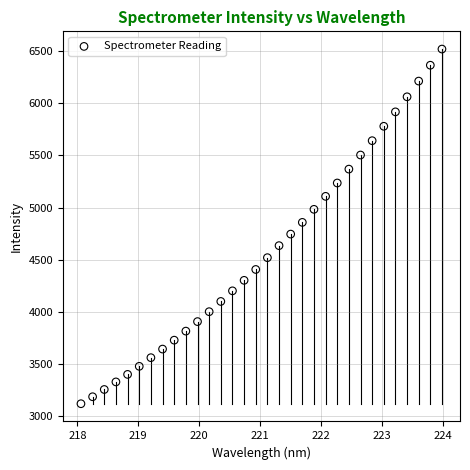

What is the range of Y values (max minus min)?

3396.8